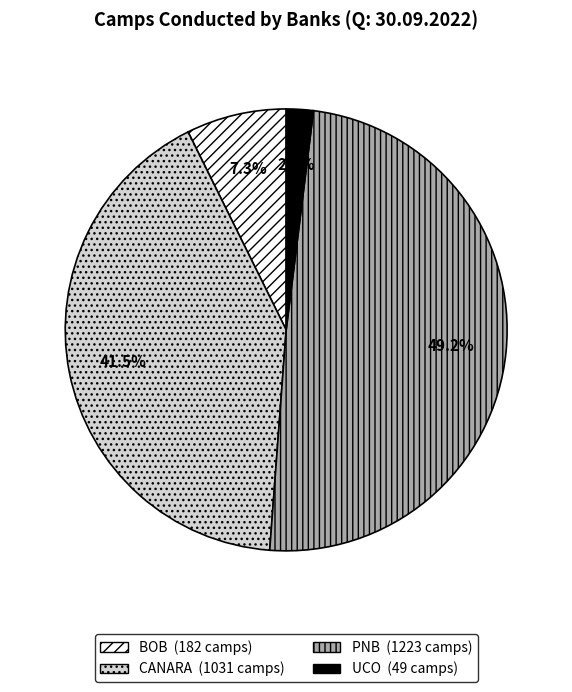

Does any single category account for the majority?

No